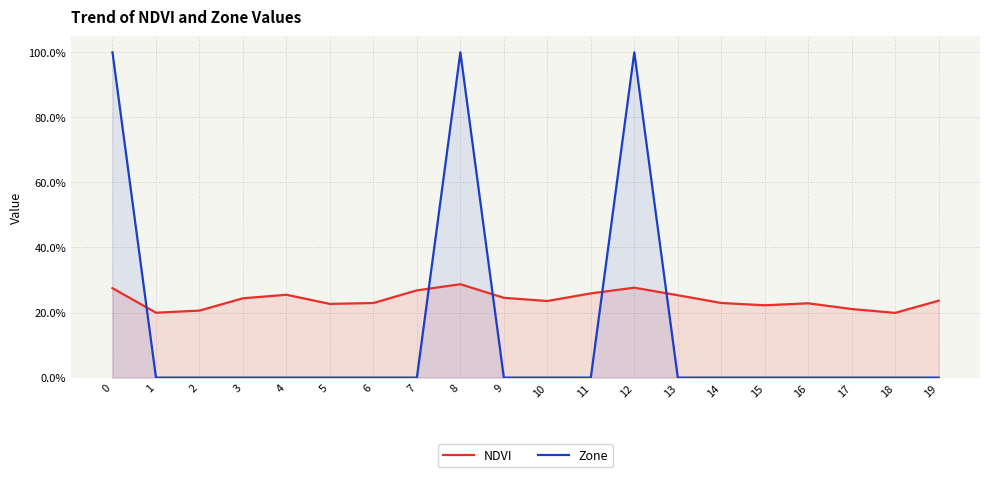

Which series has the largest total across all categories?

NDVI